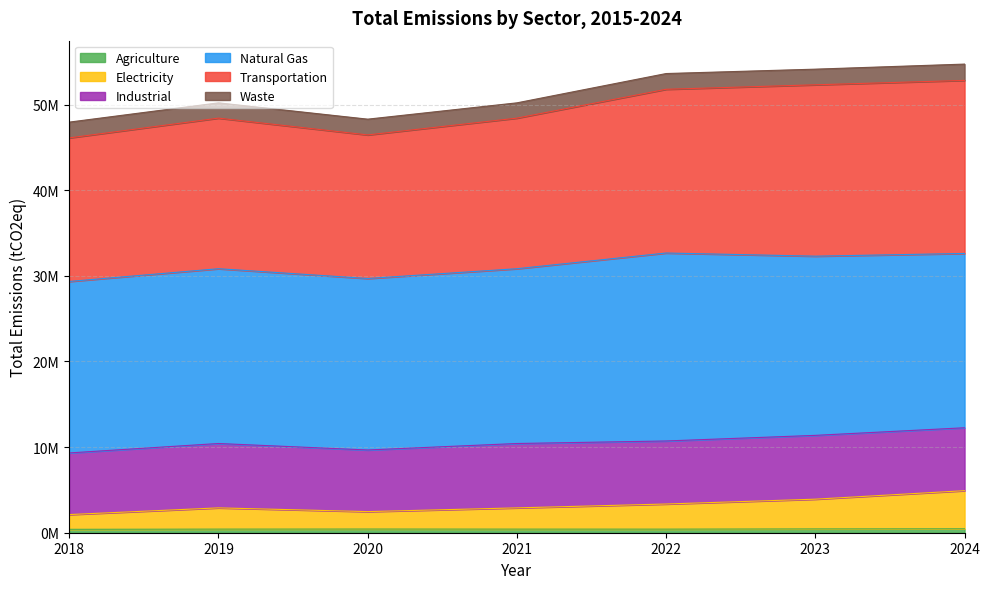

How many categories are shown in the chart?

7